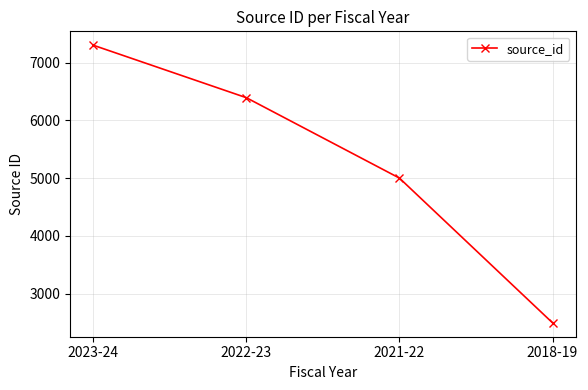

How many values are below 6395?

2